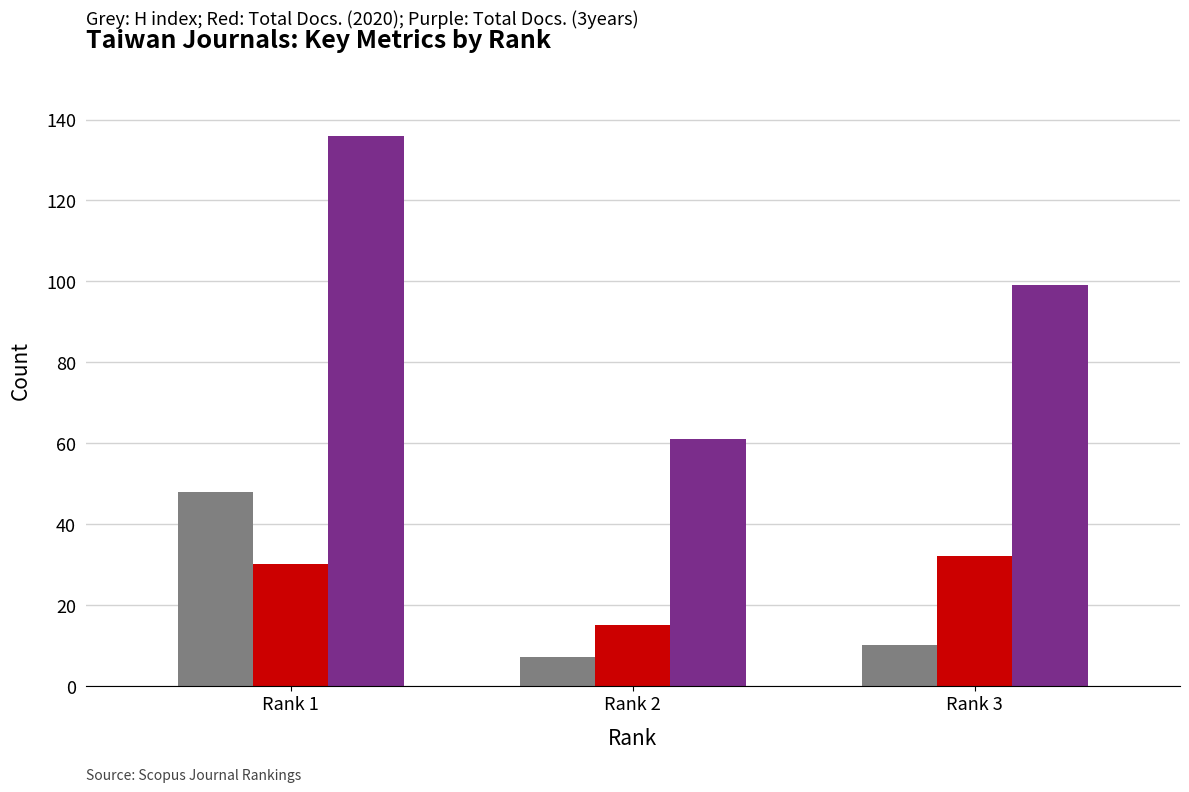

What is the total value across all series at Rank 3?

141